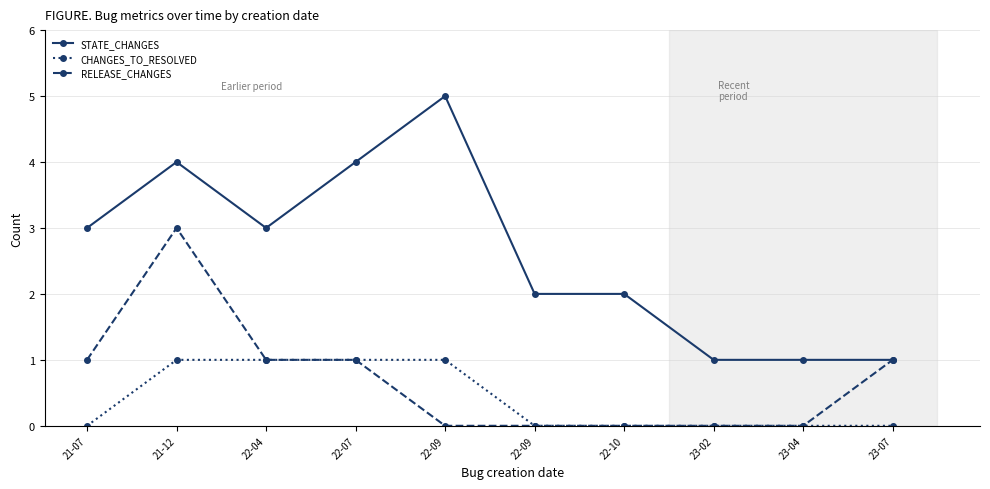

Which category has the highest value in the STATE_CHANGES series?

22-09